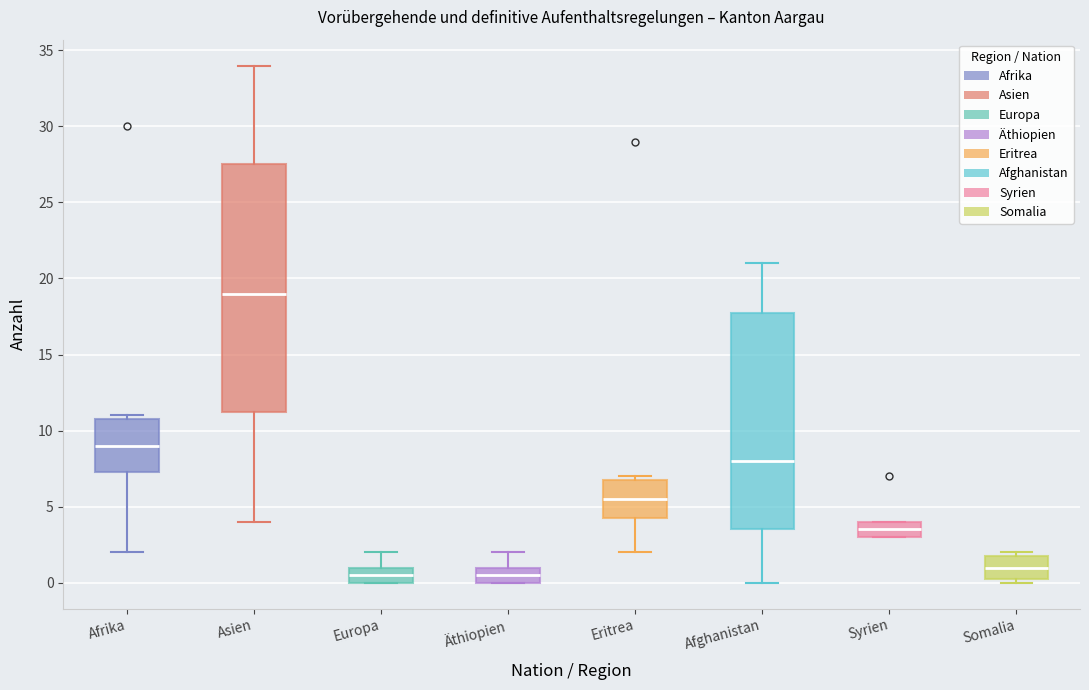

Reading left to right, read every box against the y-axis: the position of its median line, the range the box covers, and the ends of its whiskers. The values are not printed on the chart, so give them approximately, as read against the axis.

Afrika: median 9.0, box 7.5 to 11.0, whiskers 2.0 to 11.0 (just above the box's upper edge)
Asien: median 19.0, box 11.5 to 27.5, whiskers 4.0 to 34.0
Europa: median 0.5, box 0.0 to 1.0, whiskers 0.0 to 2.0
Äthiopien: median 0.5, box 0.0 to 1.0, whiskers 0.0 to 2.0
Eritrea: median 5.5, box 4.5 to 7.0, whiskers 2.0 to 7.0 (just above the box's upper edge)
Afghanistan: median 8.0, box 3.5 to 18.0, whiskers 0.0 to 21.0
Syrien: median 3.5, box 3.0 to 4.0, whiskers 3.0 to 4.0
Somalia: median 1.0, box 0.5 to 2.0, whiskers 0.0 to 2.0 (just above the box's upper edge)